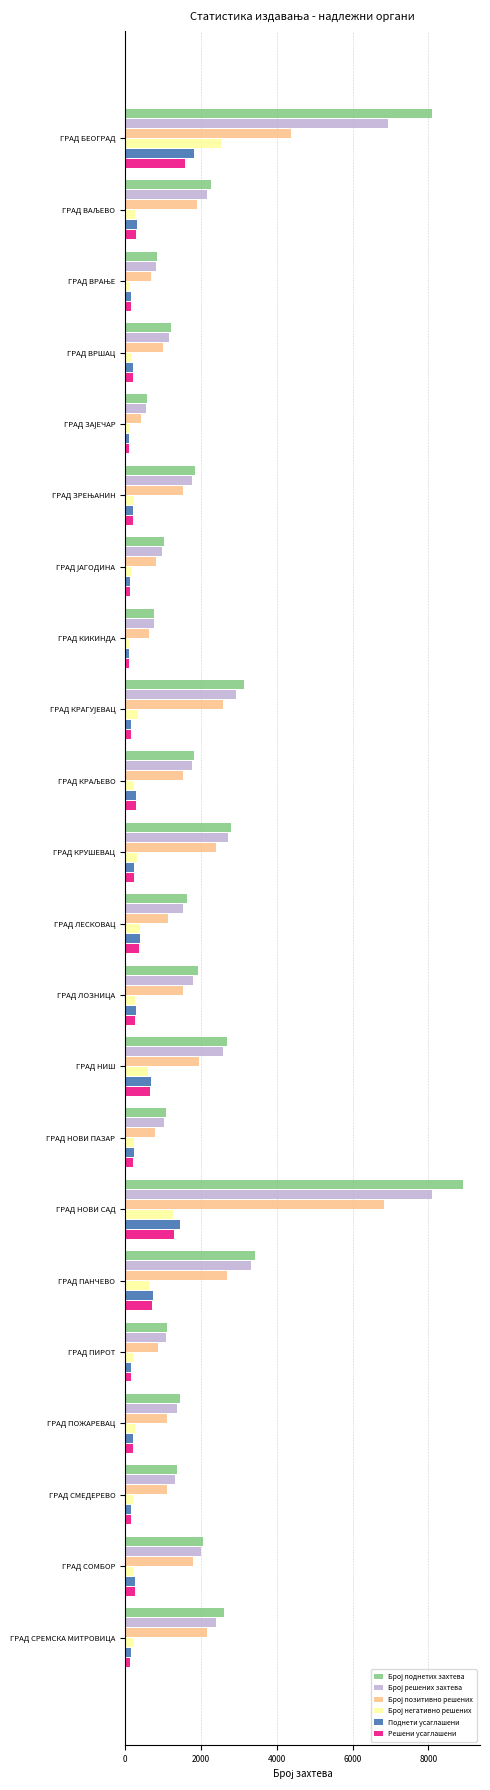

What is the maximum value shown in the chart?

8914